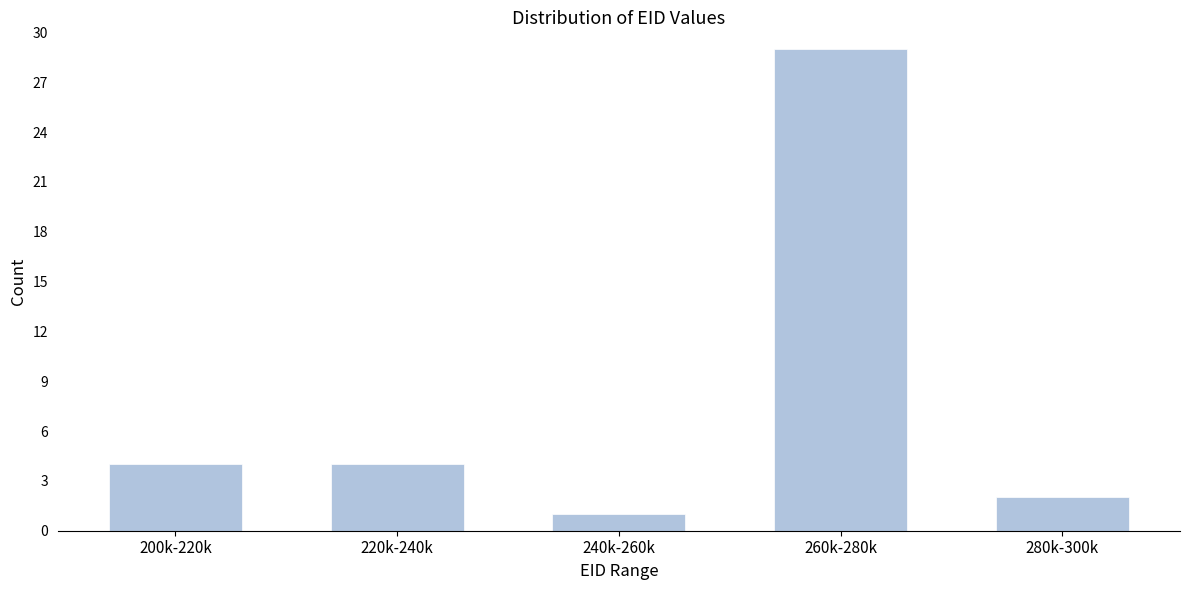

Reading left to right, what are all the values shown in this chart?

200k-220k=4	220k-240k=4	240k-260k=1	260k-280k=29	280k-300k=2